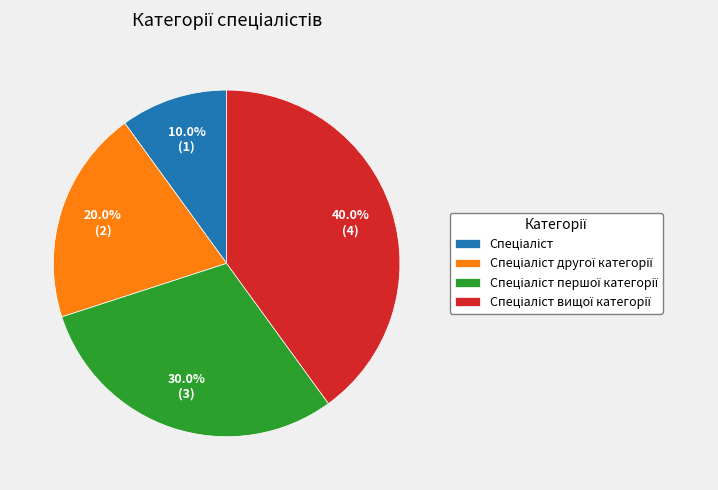

Does any single category account for the majority?

No